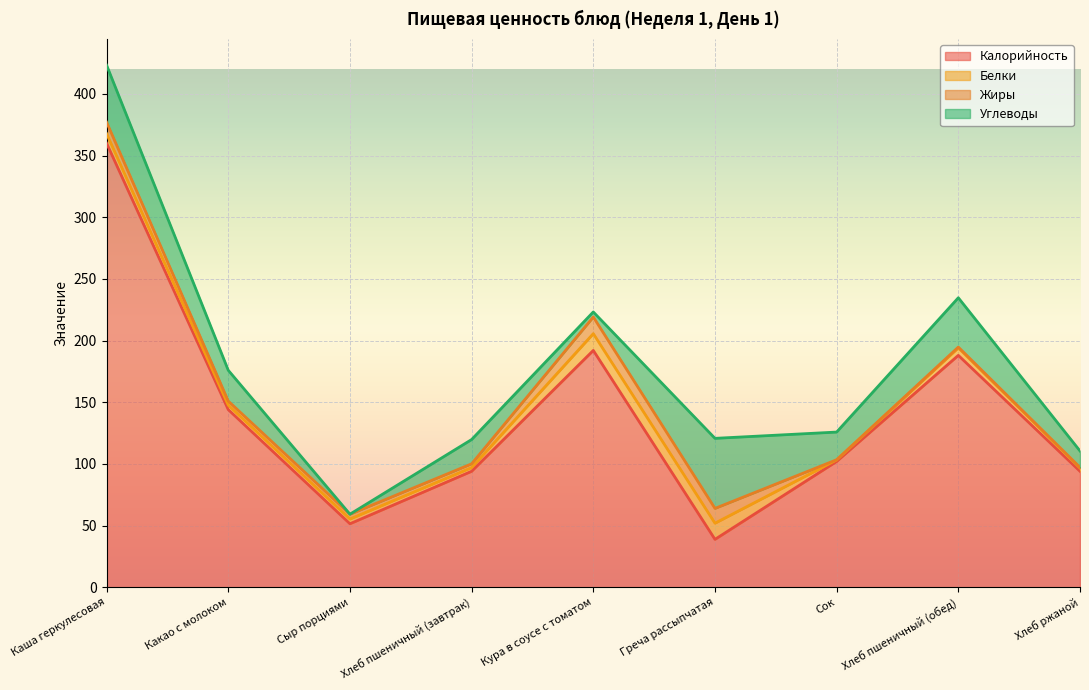

Reading left to right, list all the values displayed in this chart.

Калорийность: Каша геркулесовая=360.0	Какао с молоком=144.0	Сыр порциями=51.5	Хлеб пшеничный (завтрак)=94.0	Кура в соусе с томатом=192.0	Греча рассыпчатая=38.8	Сок=102.0	Хлеб пшеничный (обед)=188.0	Хлеб ржаной=94.0
Белки: Каша геркулесовая=7.8	Какао с молоком=3.6	Сыр порциями=3.8	Хлеб пшеничный (завтрак)=3.0	Кура в соусе с томатом=13.6	Греча рассыпчатая=13.1	Сок=1.2	Хлеб пшеничный (обед)=6.1	Хлеб ржаной=2.6
Жиры: Каша геркулесовая=9.3	Какао с молоком=3.3	Сыр порциями=3.9	Хлеб пшеничный (завтрак)=3.0	Кура в соусе с томатом=13.5	Греча рассыпчатая=12.0	Сок=0.2	Хлеб пшеничный (обед)=0.6	Хлеб ржаной=0.5
Углеводы: Каша геркулесовая=46.2	Какао с молоком=25.0	Сыр порциями=0.0	Хлеб пшеничный (завтрак)=19.7	Кура в соусе с томатом=4.1	Греча рассыпчатая=56.8	Сок=22.4	Хлеб пшеничный (обед)=40.0	Хлеб ржаной=13.4